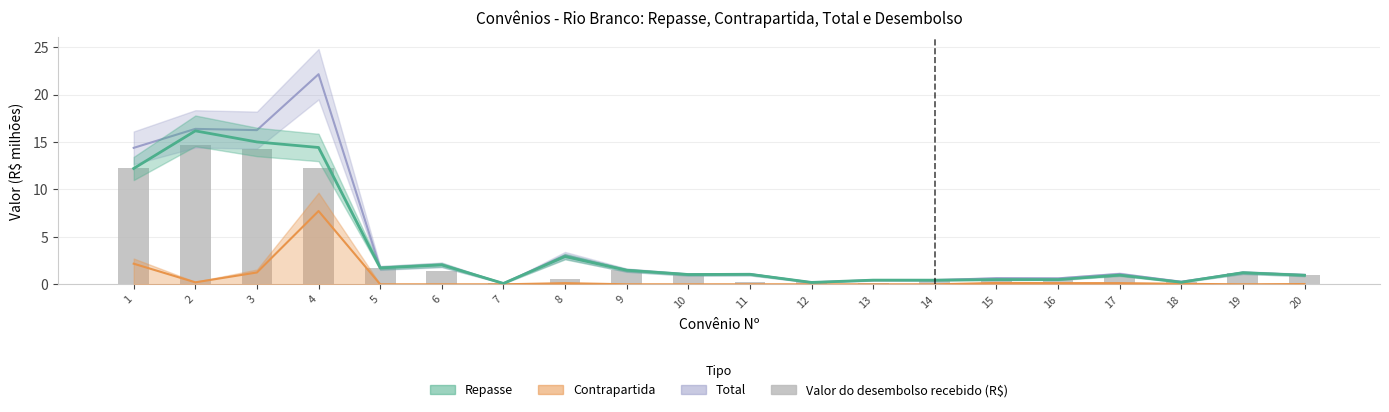

Rank the categories by Repasse value from highest to lowest.

2, 3, 4, 1, 8, 6, 5, 9, 19, 11, 10, 17, 20, 15, 16, 13, 14, 18, 12, 7